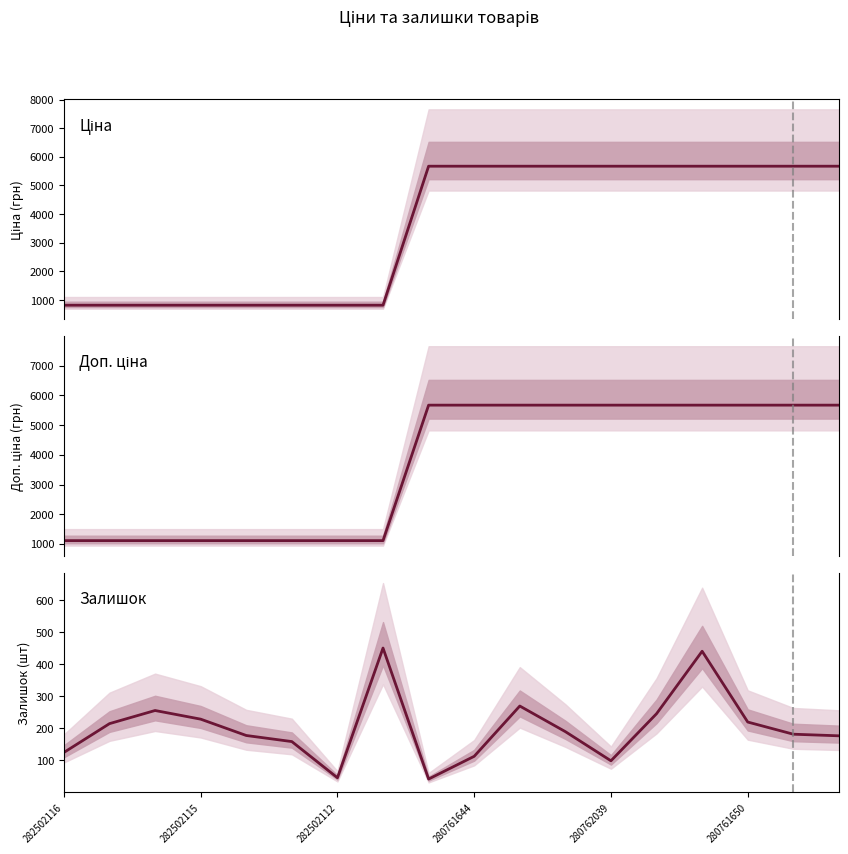

What are all the series names shown in the legend?

Ціна, Доп. ціна, Залишок